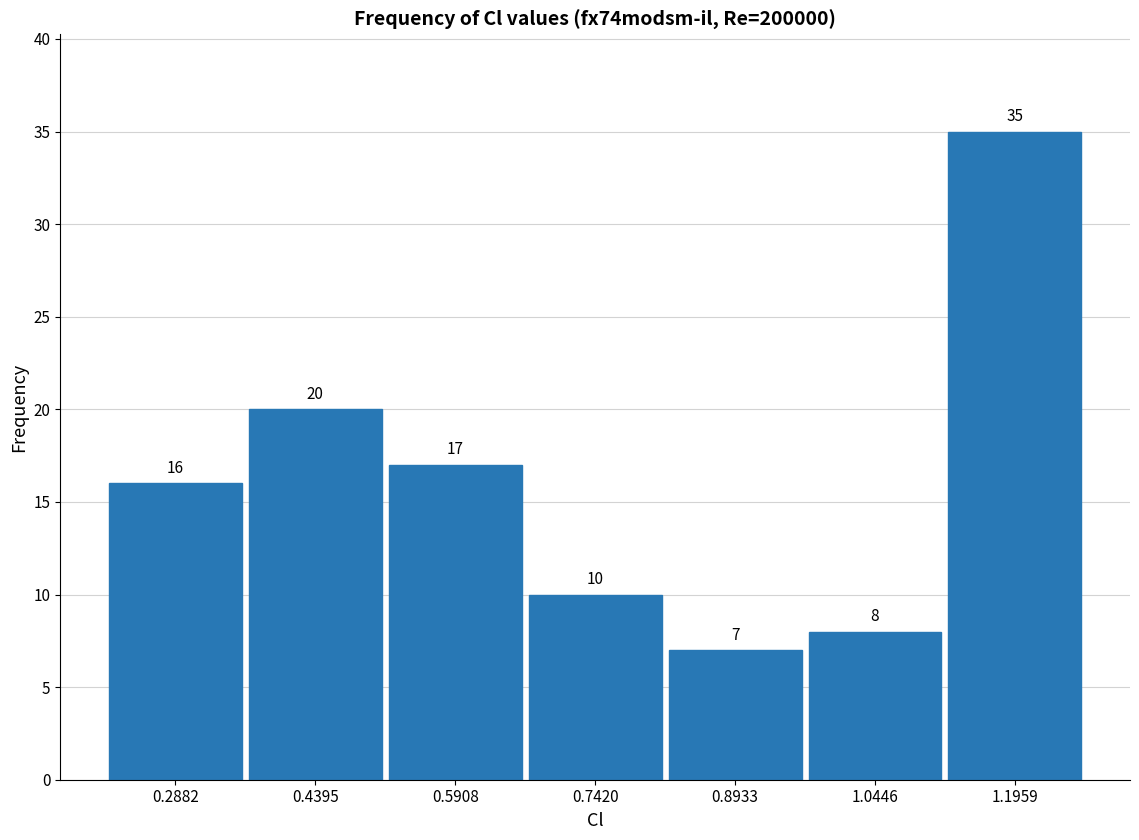

Which range on the x-axis has the tallest bar?

1.12 to 1.28